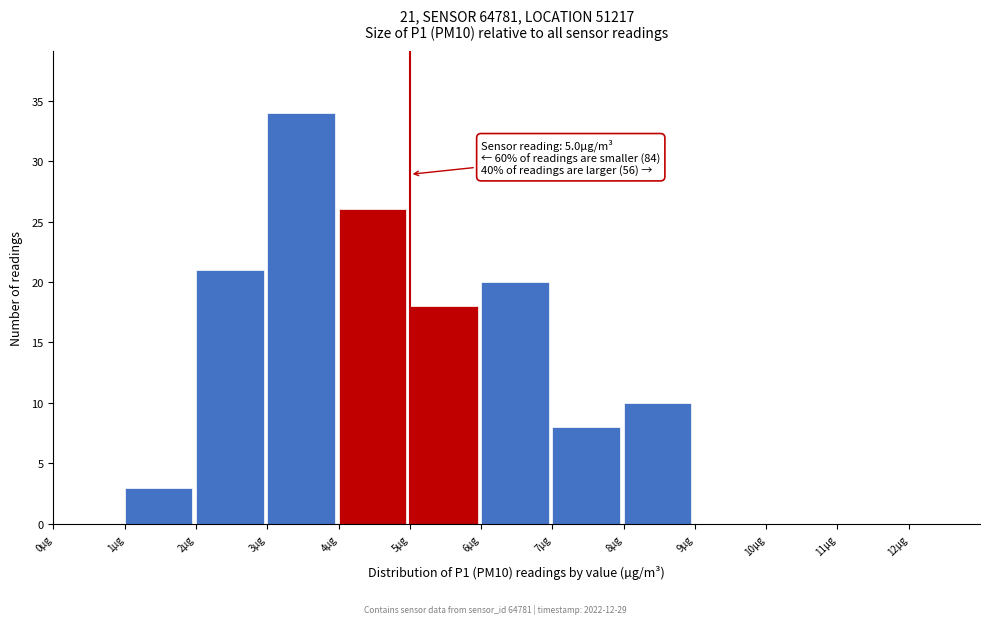

Which range on the x-axis has the tallest bar?

3 to 4